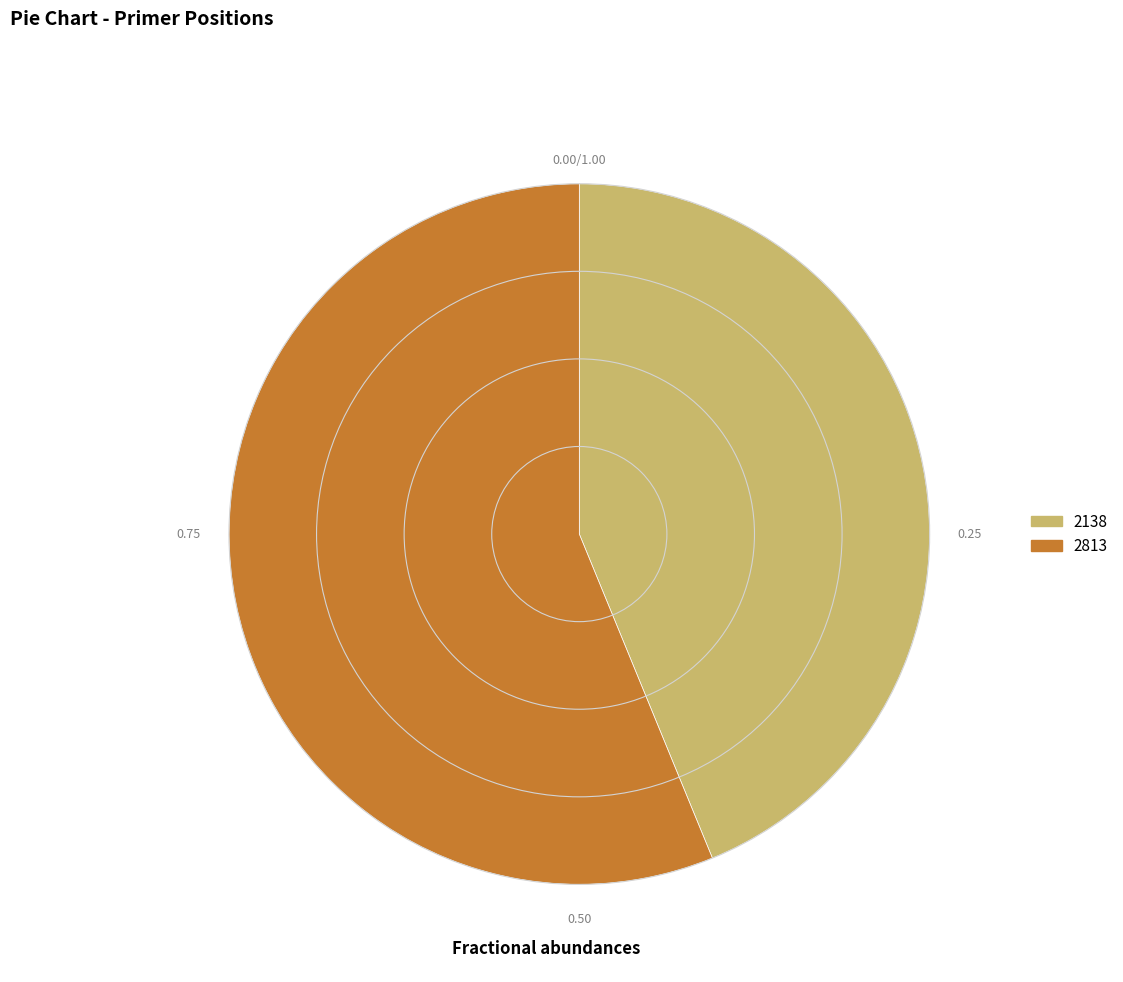

Which slice is the largest?

2813